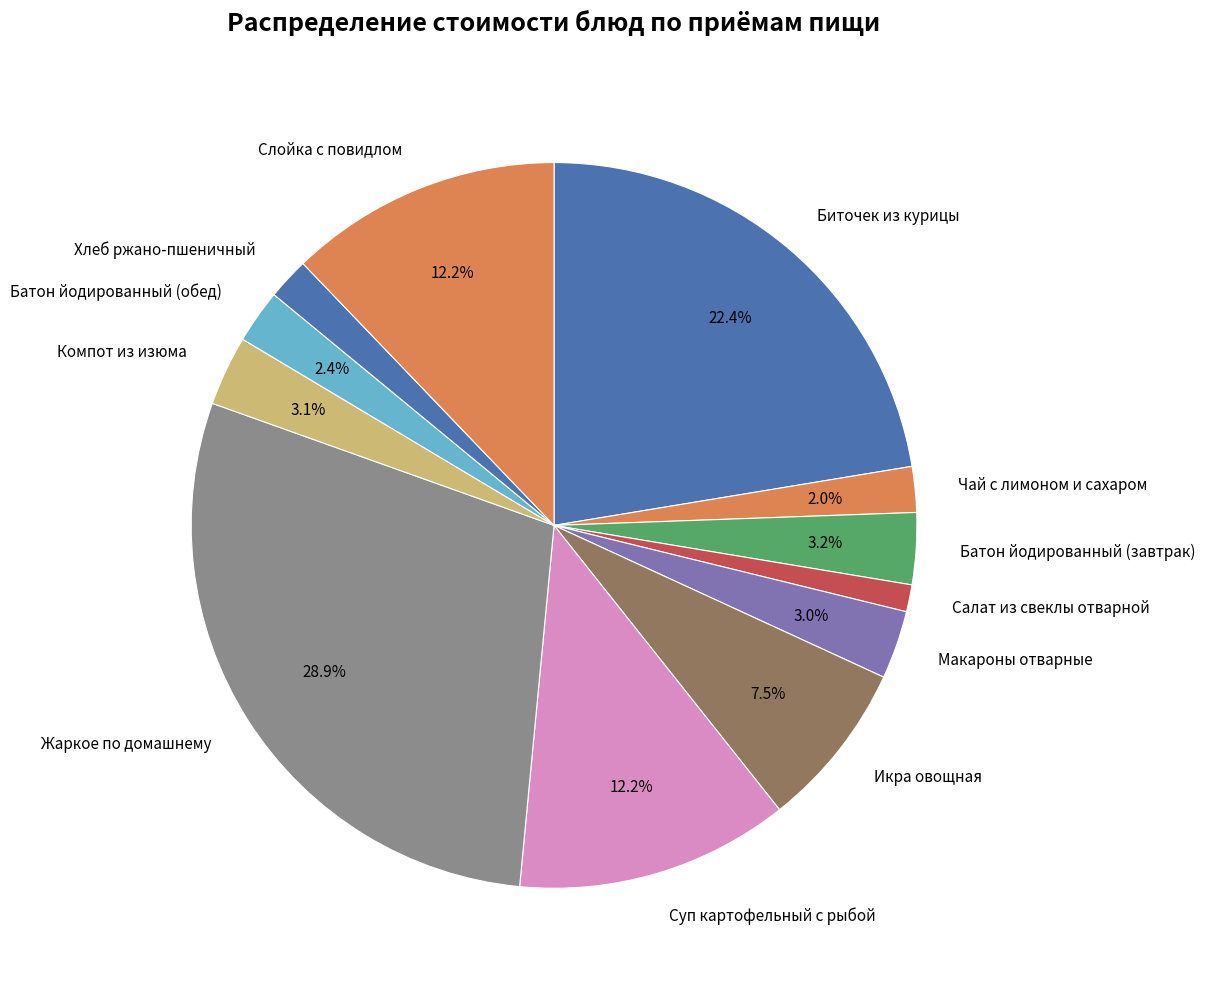

To the nearest percent, what is the combined percentage of Батон йодированный (завтрак) and Батон йодированный (обед)?

6%